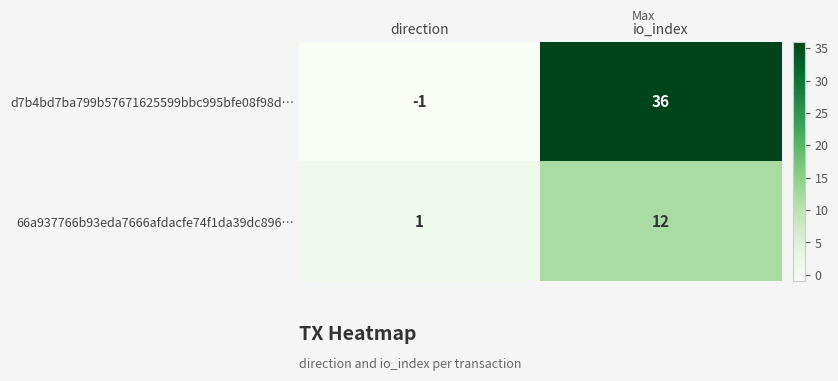

What is the difference between the d7b4bd7ba799b57671625599bbc995bfe08f98d… values at direction and io_index?

37